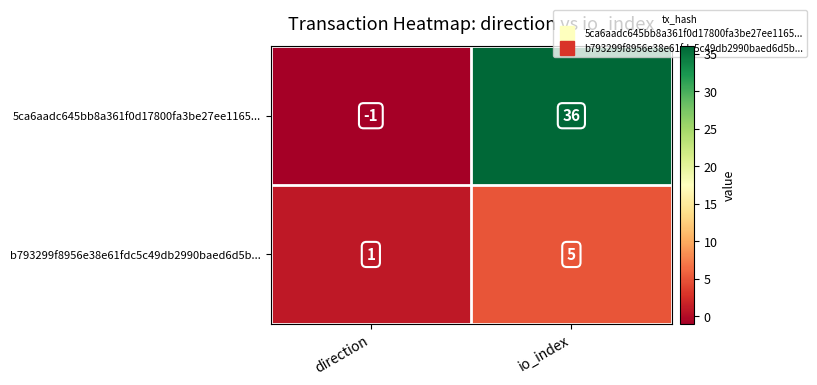

Between direction and io_index, which series saw the biggest shift?

5ca6aadc645bb8a361f0d17800fa3be27ee1165...